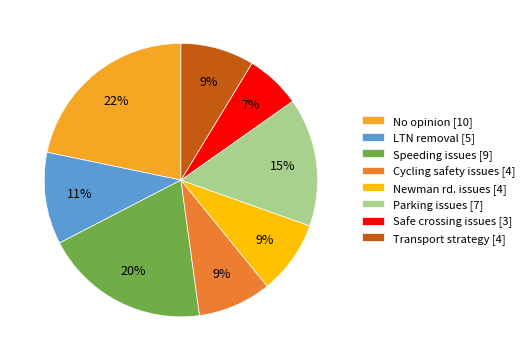

True or false: Speeding issues accounts for 7% of the total.

False